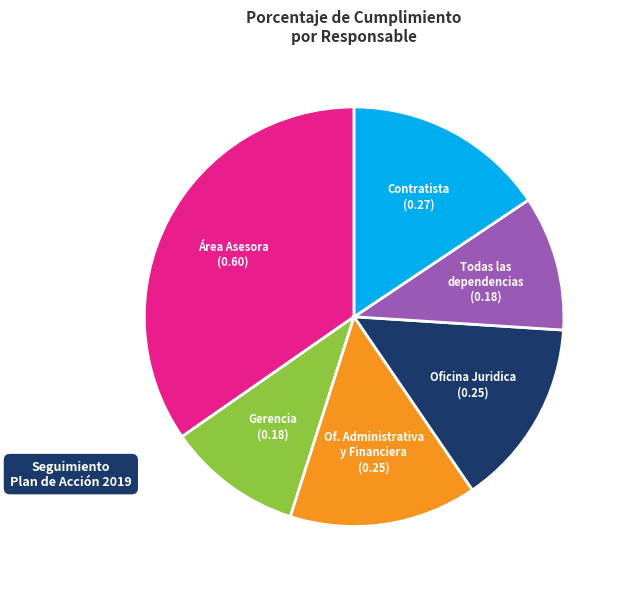

Is there any slice that represents more than half of the pie?

No